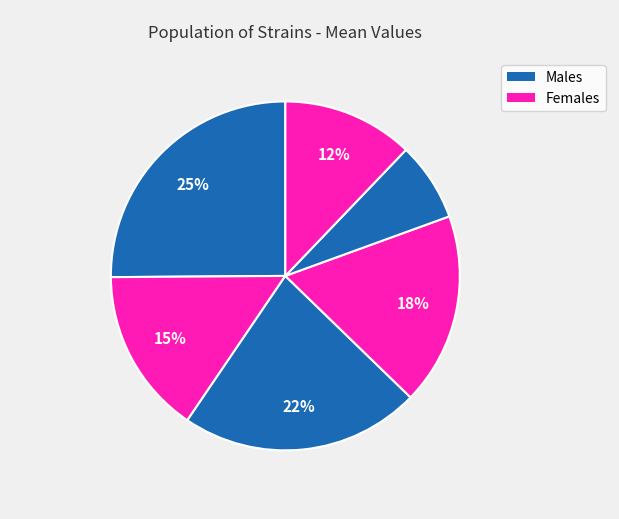

How many segments does this pie chart have?

6